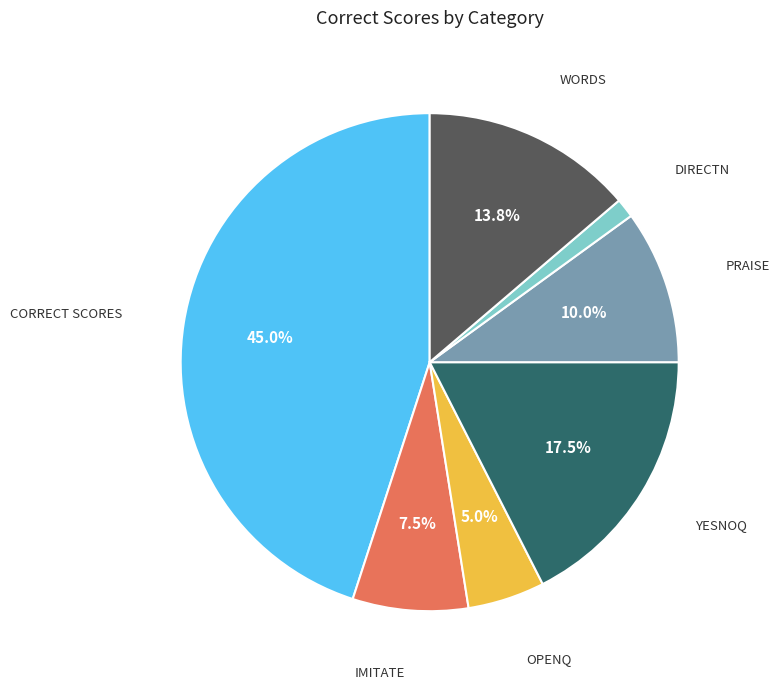

To the nearest percent, what is the difference between the largest and smallest slice percentages?

44%